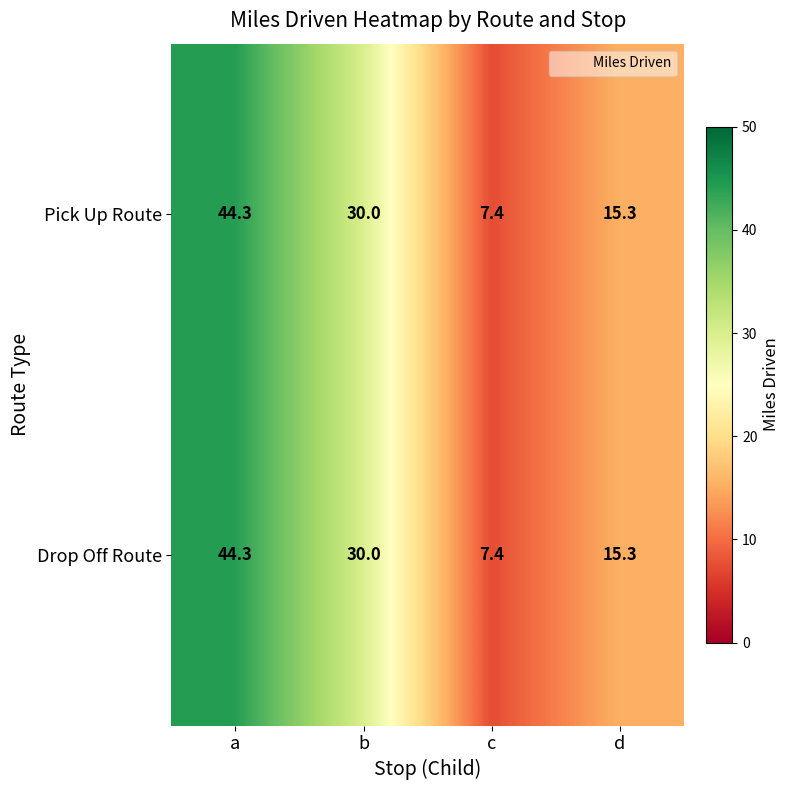

The value of Pick Up Route at b is 17.1. True or false?

False